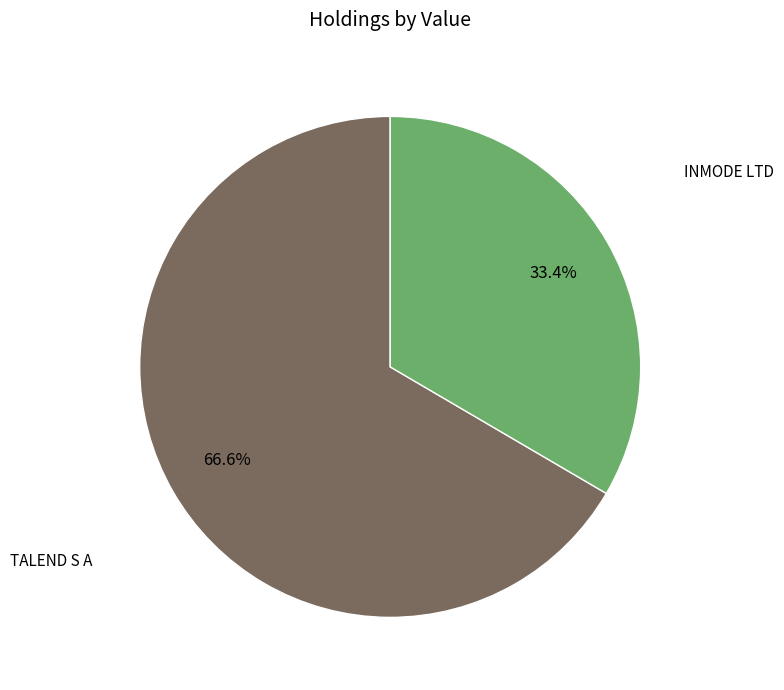

Which slice is the largest?

TALEND S A